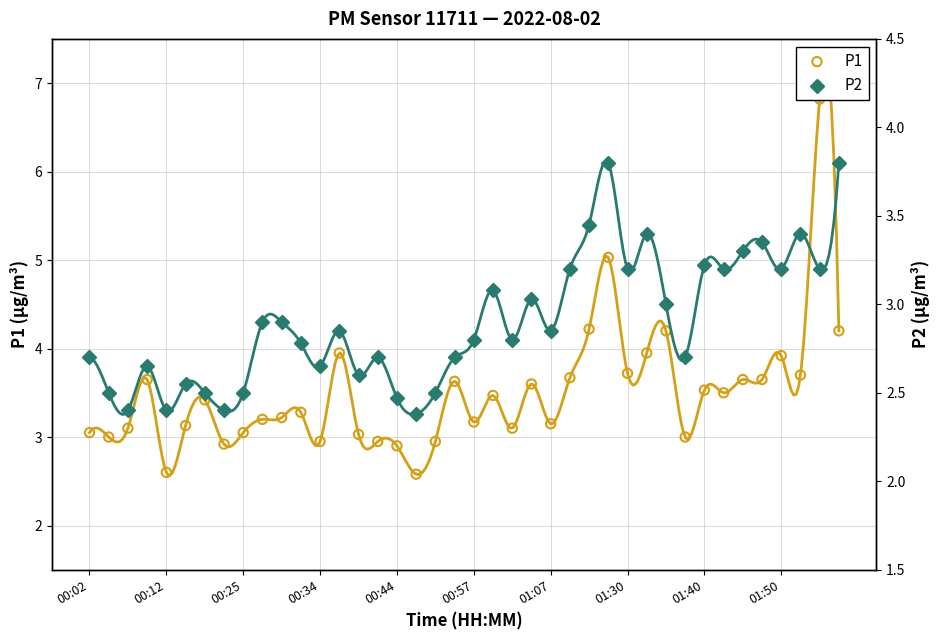

Is the value of P2 at 00:44 greater than the value of P1 at 01:30?

No